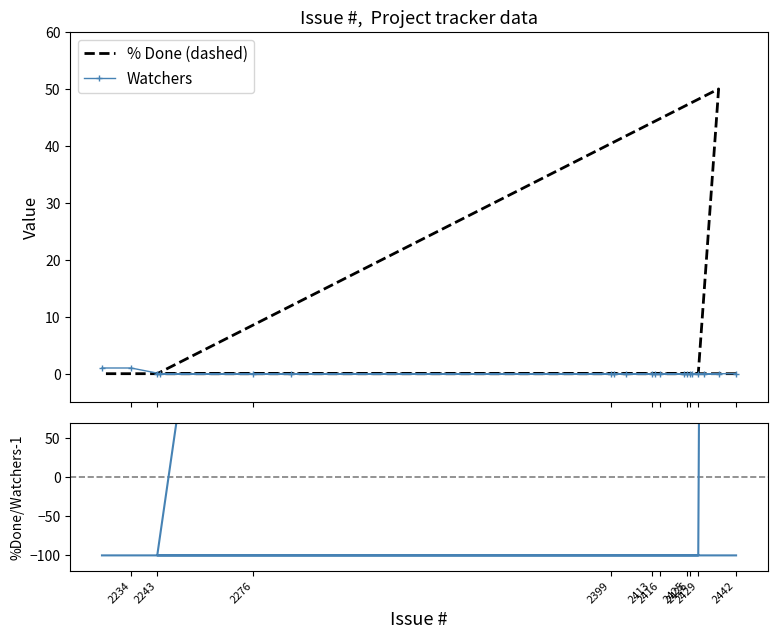

What is the sum of all Watchers values?

2